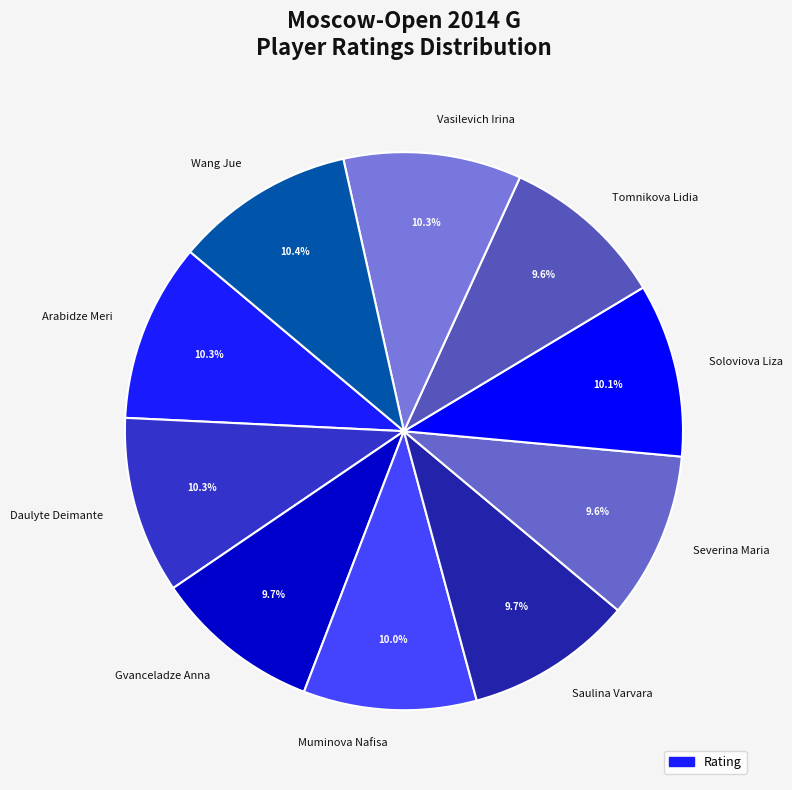

What percentage is NOT represented by Tomnikova Lidia?

90.4%